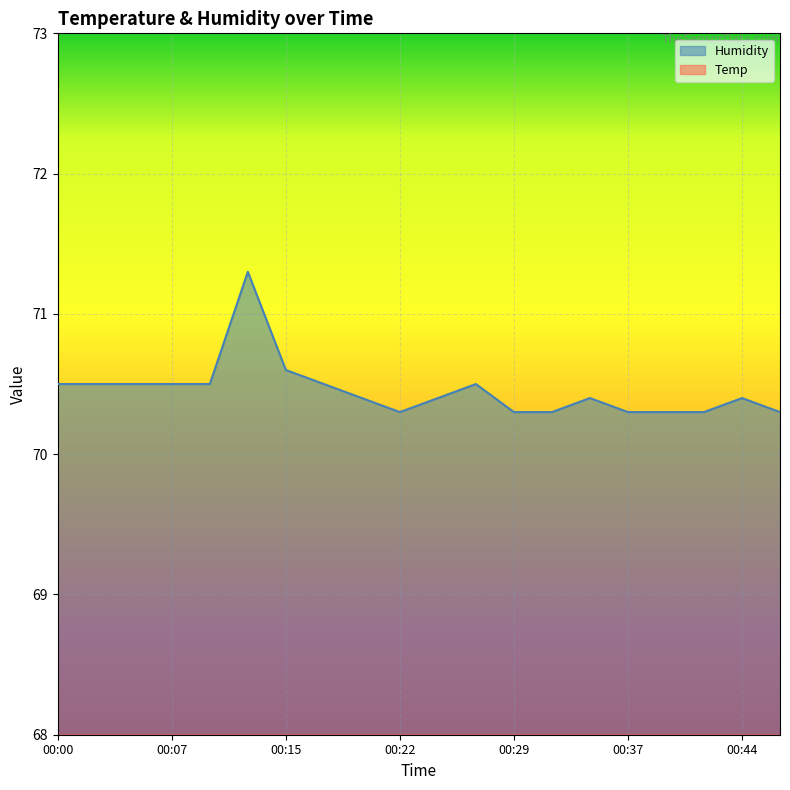

Rank the categories by Temp value from lowest to highest.

00:10, 00:12, 00:15, 00:17, 00:22, 00:24, 00:29, 00:32, 00:34, 00:37, 00:41, 00:44, 00:46, 00:00, 00:02, 00:05, 00:07, 00:20, 00:27, 00:39